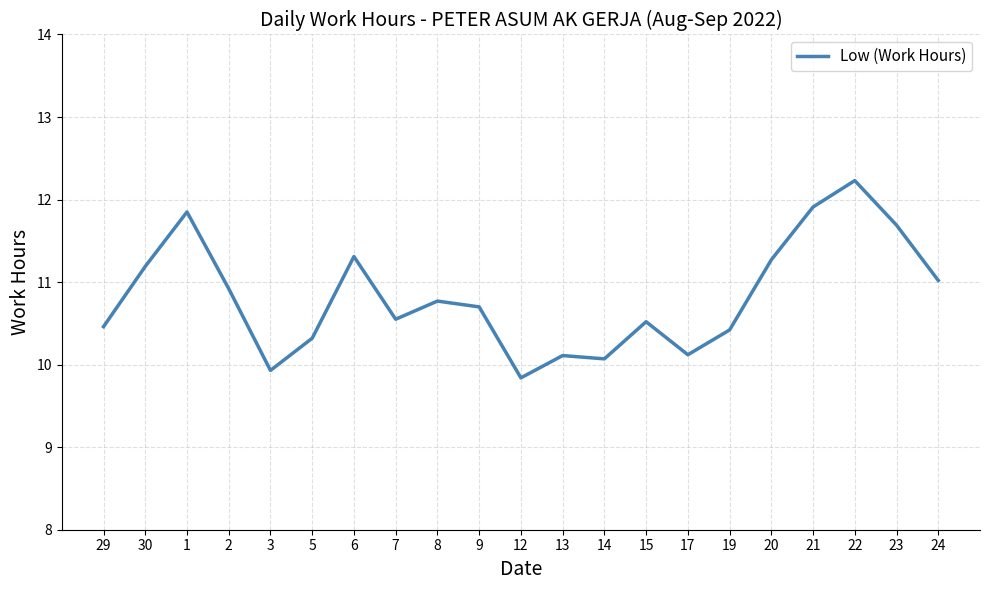

What position from the left is 5?

6